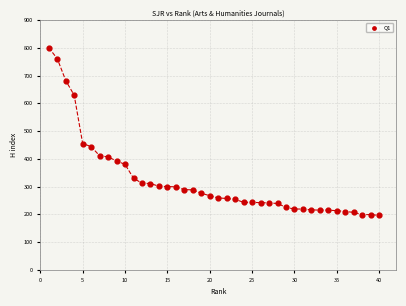

What is the range of X values (max minus min)?

39